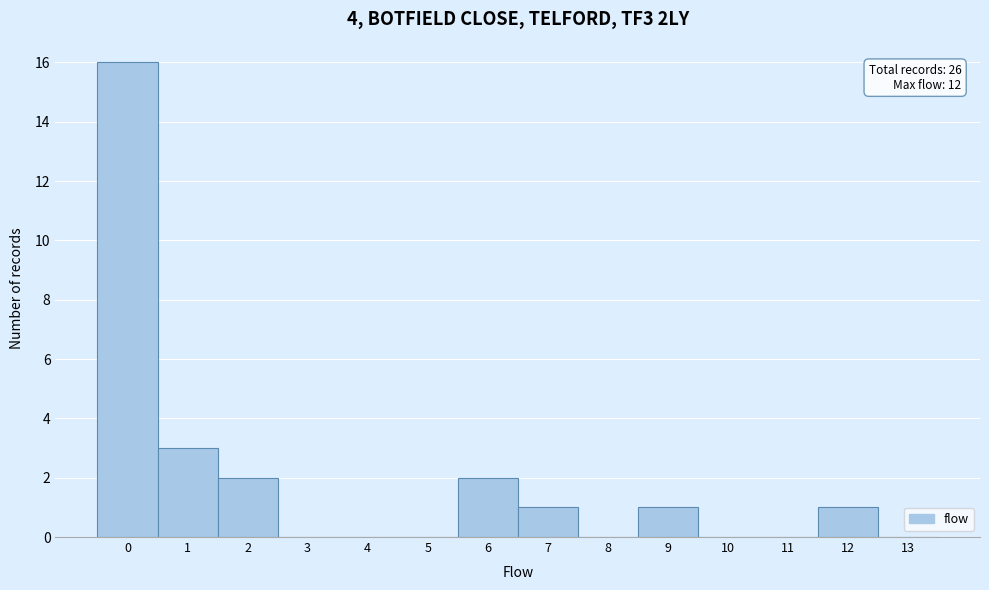

Reading left to right, list all the values displayed in this chart.

0=16	1=3	2=2	3=0	4=0	5=0	6=2	7=1	8=0	9=1	10=0	11=0	12=1	13=0